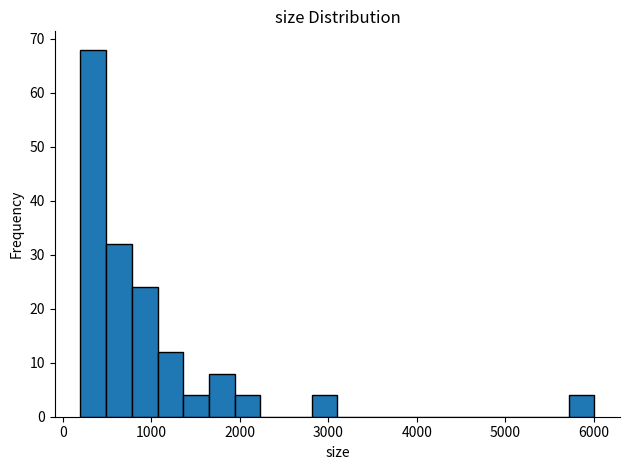

Around what value on the x-axis is the tallest bar? Give the approximate position of its centre, as read against the axis.

300